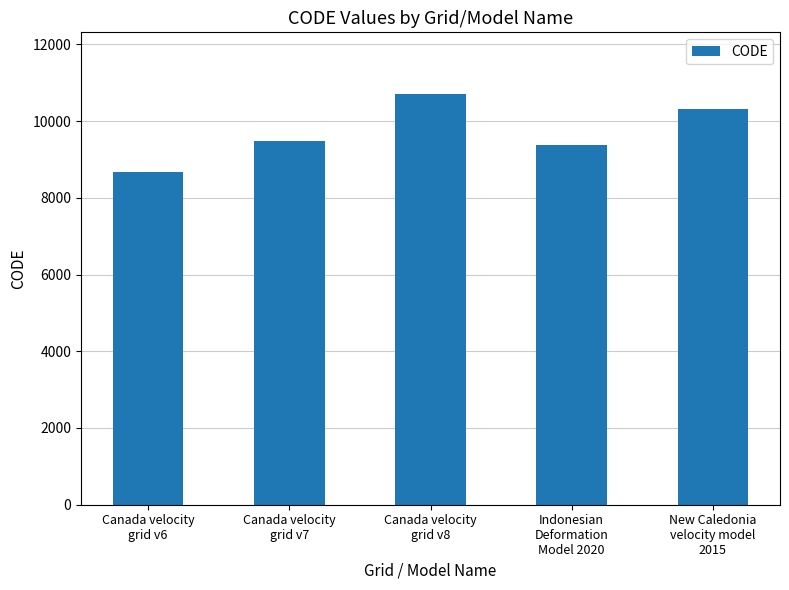

What is the difference between the maximum and minimum values?

2031